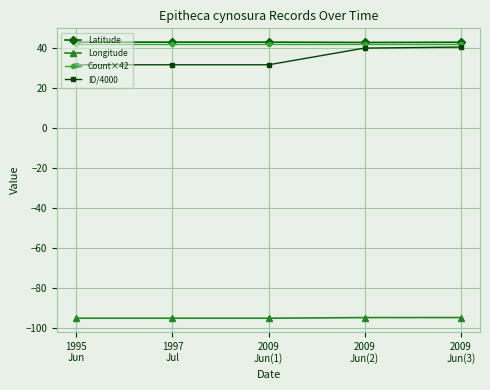

Which series has the largest range (max minus min)?

ID/4000